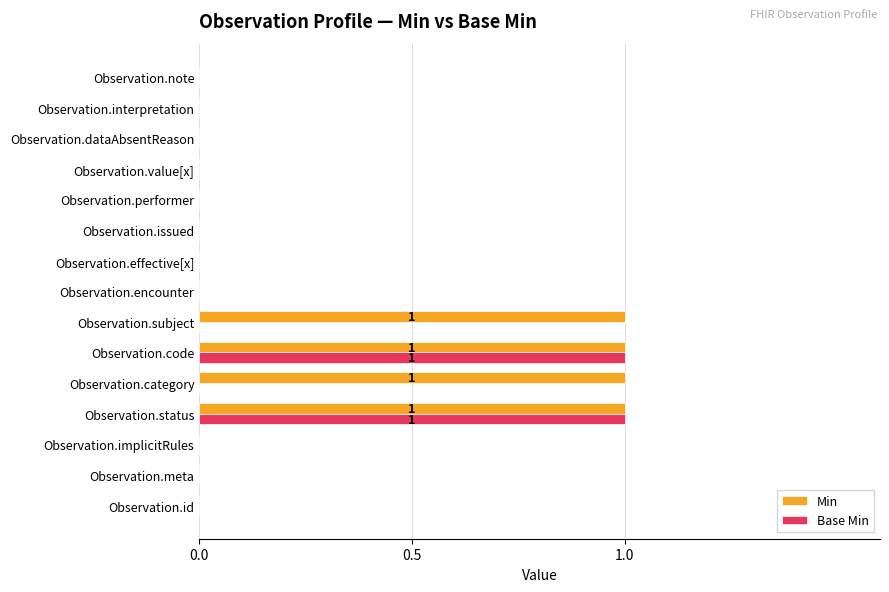

True or false: Base Min has a value of 0 at Observation.value[x].

True